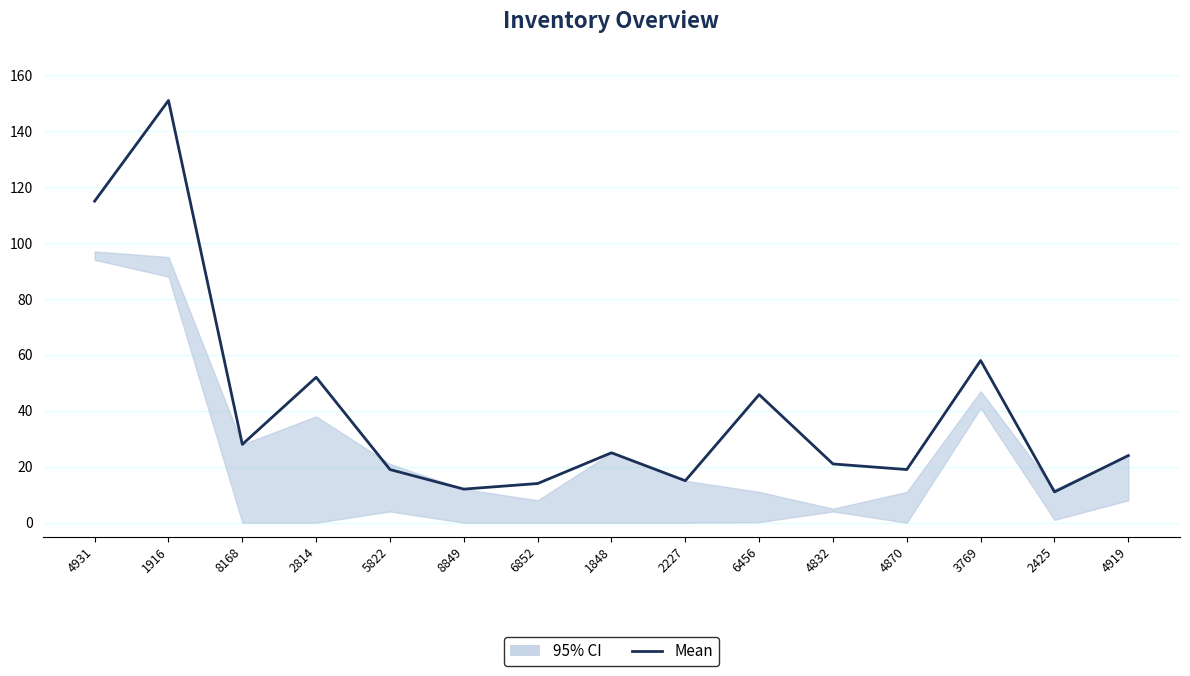

Reading left to right, list all the values displayed in this chart.

4931=115.0	1916=151.0	8168=28.0	2814=52.0	5822=19.0	8849=12.0	6852=14.0	1848=25.0	2227=15.0	6456=45.8	4832=21.0	4870=19.0	3769=58.0	2425=11.0	4919=24.0